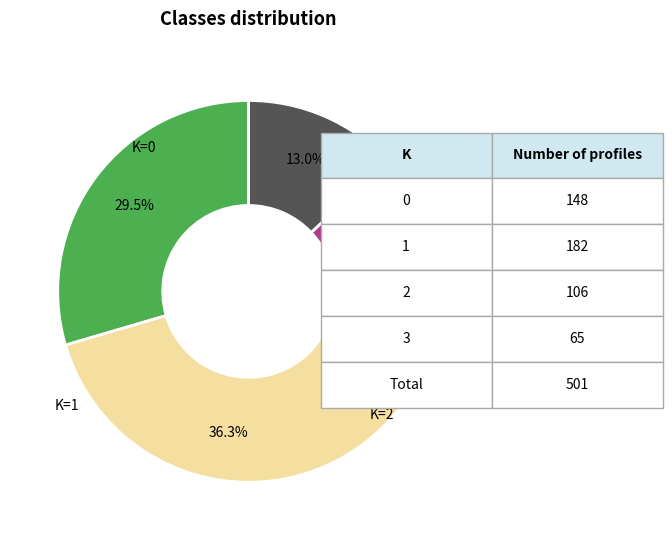

How many slices are in this pie chart?

4